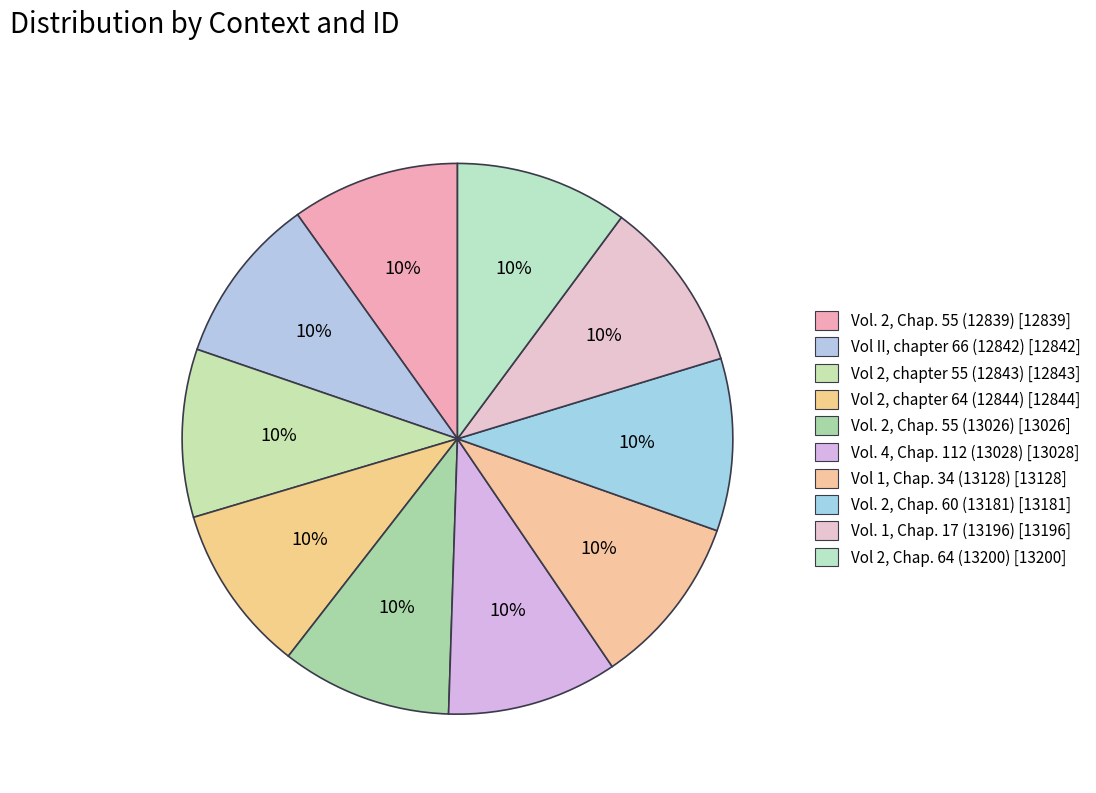

Does Vol. 1, Chap. 17 (13196) account for over 50% of the chart?

No